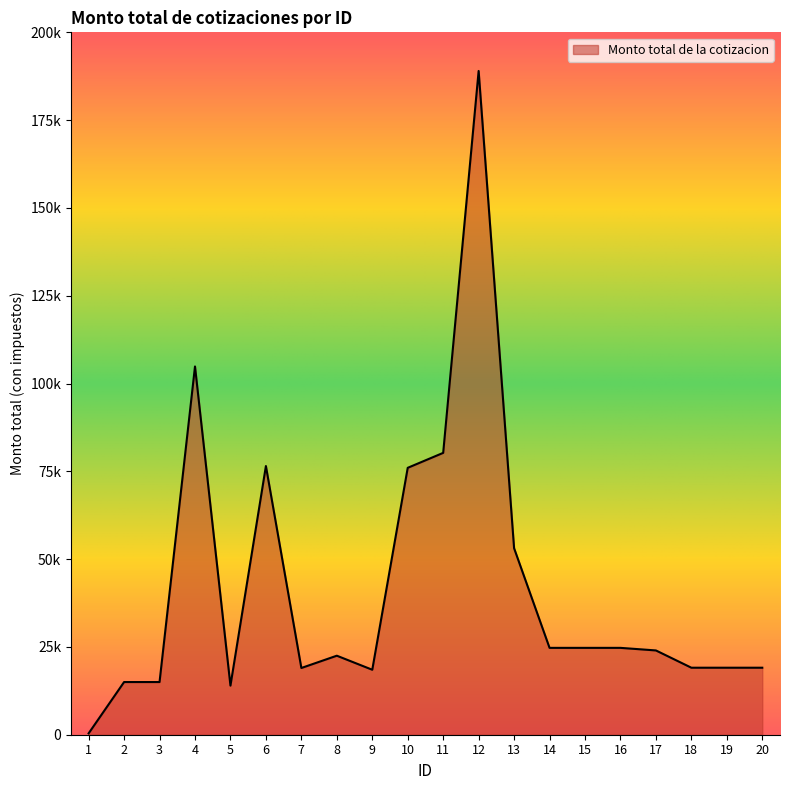

Is this an area chart (filled region under the line)?

Yes